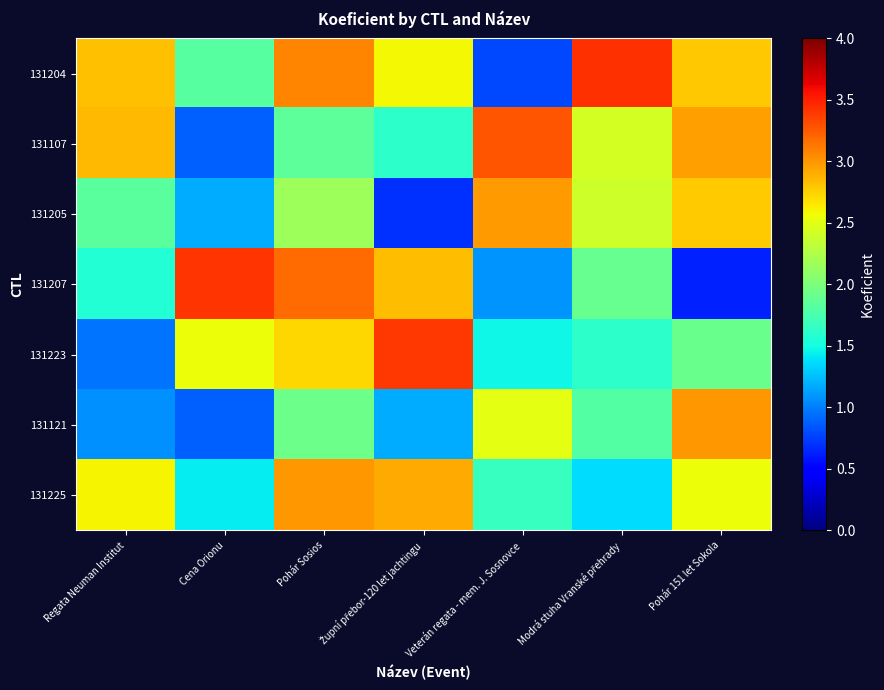

Reading right to left, extract all data points from this chart.

131204: Pohár 151 let Sokola=2.8	Modrá stuha Vranské přehrady=3.4	Veterán regata - mem. J. Sosnovce=0.8	Župní přebor-120 let jachtingu=2.6	Pohár Sosios=3.1	Cena Orionu=1.8	Regata Neuman Institut=2.8
131107: Pohár 151 let Sokola=3.0	Modrá stuha Vranské přehrady=2.4	Veterán regata - mem. J. Sosnovce=3.3	Župní přebor-120 let jachtingu=1.6	Pohár Sosios=1.9	Cena Orionu=0.9	Regata Neuman Institut=2.9
131205: Pohár 151 let Sokola=2.8	Modrá stuha Vranské přehrady=2.4	Veterán regata - mem. J. Sosnovce=3.0	Župní přebor-120 let jachtingu=0.7	Pohár Sosios=2.2	Cena Orionu=1.2	Regata Neuman Institut=1.8
131207: Pohár 151 let Sokola=0.6	Modrá stuha Vranské přehrady=1.9	Veterán regata - mem. J. Sosnovce=1.1	Župní přebor-120 let jachtingu=2.8	Pohár Sosios=3.2	Cena Orionu=3.4	Regata Neuman Institut=1.6
131223: Pohár 151 let Sokola=1.9	Modrá stuha Vranské přehrady=1.6	Veterán regata - mem. J. Sosnovce=1.5	Župní přebor-120 let jachtingu=3.4	Pohár Sosios=2.7	Cena Orionu=2.5	Regata Neuman Institut=1.0
131121: Pohár 151 let Sokola=3.0	Modrá stuha Vranské přehrady=1.8	Veterán regata - mem. J. Sosnovce=2.5	Župní přebor-120 let jachtingu=1.2	Pohár Sosios=1.9	Cena Orionu=0.9	Regata Neuman Institut=1.1
131225: Pohár 151 let Sokola=2.5	Modrá stuha Vranské přehrady=1.4	Veterán regata - mem. J. Sosnovce=1.7	Župní přebor-120 let jachtingu=2.9	Pohár Sosios=3.0	Cena Orionu=1.4	Regata Neuman Institut=2.6